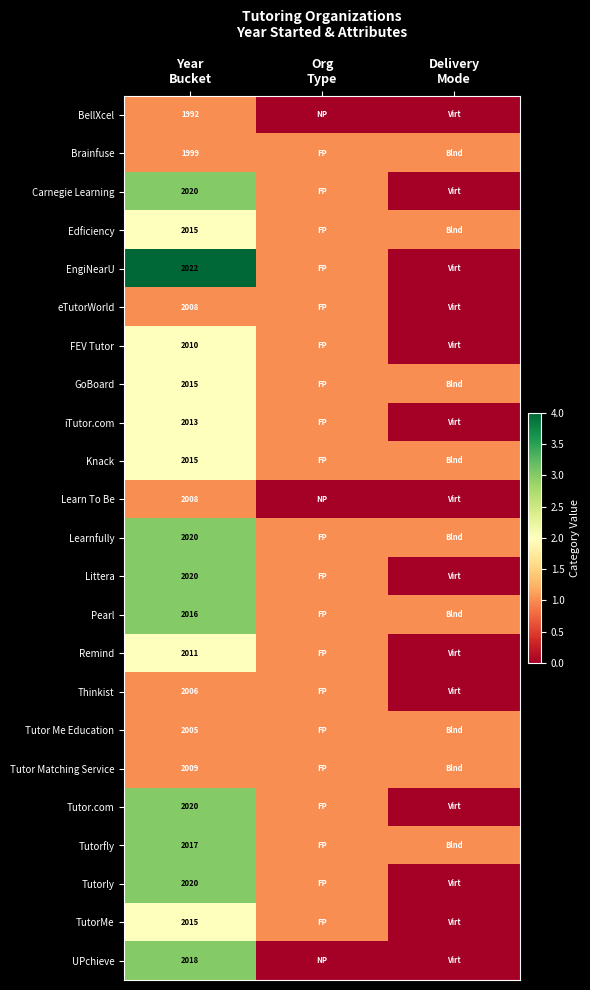

Is it true that Learnfully equals 3 at Year Bucket?

True